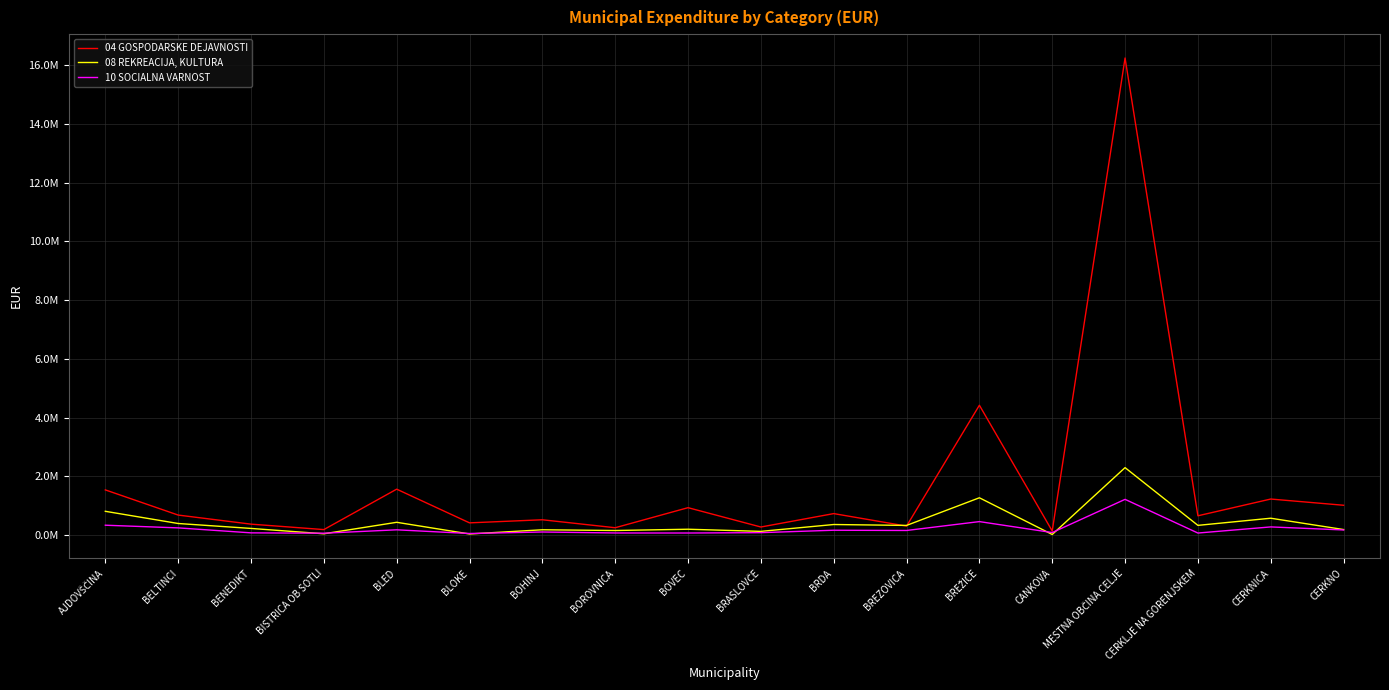

What are all the series names shown in the legend?

04 GOSPODARSKE DEJAVNOSTI, 08 REKREACIJA, KULTURA, 10 SOCIALNA VARNOST